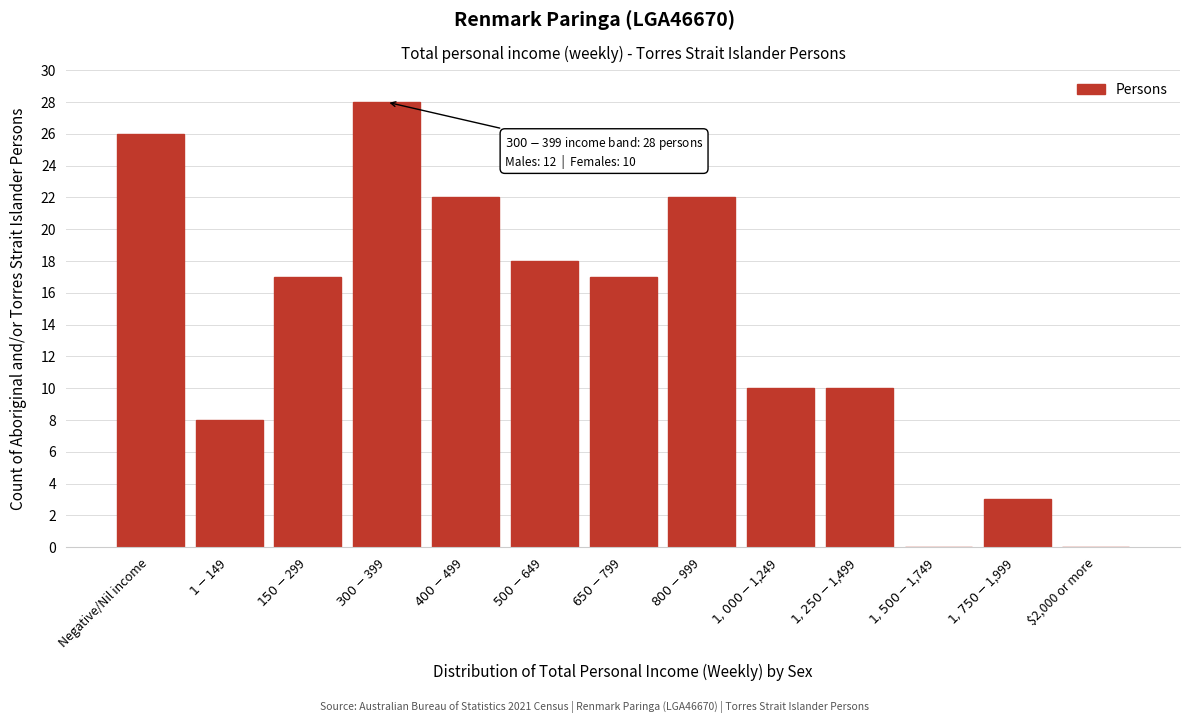

What is the greatest value displayed?

28